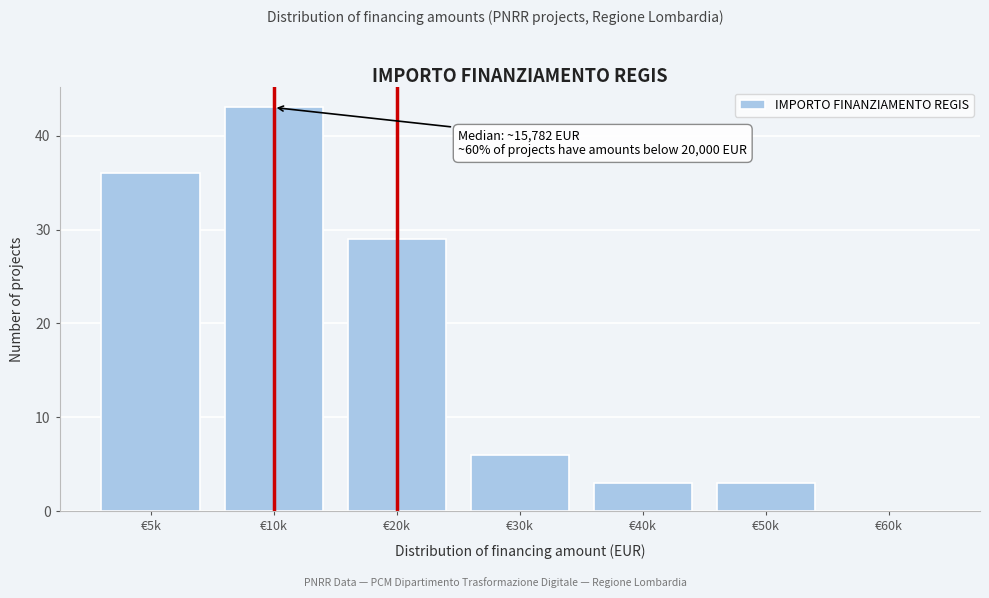

Reading left to right, list all the values displayed in this chart.

€5k=36	€10k=43	€20k=29	€30k=6	€40k=3	€50k=3	€60k=0